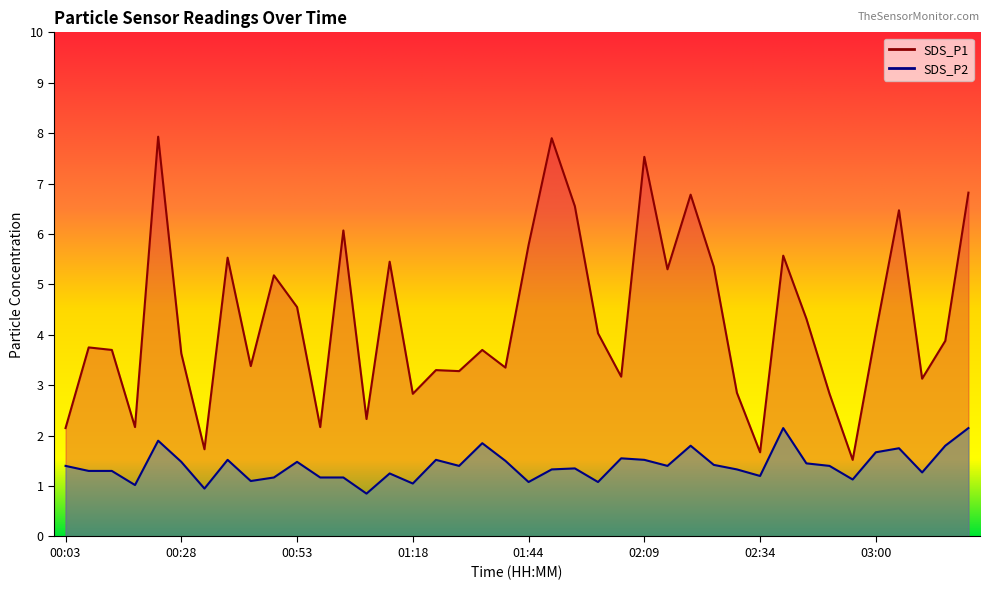

Reading left to right, extract all data points from this chart.

SDS_P1: 2.1	3.8	3.7	2.2	7.9	3.6	1.7	5.5	3.4	5.2	4.5	2.2	6.1	2.3	5.5	2.8	3.3	3.3	3.7	3.4	5.8	7.9	6.5	4.0	3.2	7.5	5.3	6.8	5.3	2.9	1.7	5.6	4.3	2.8	1.5	4.0	6.5	3.1	3.9	6.8
SDS_P2: 1.4	1.3	1.3	1.0	1.9	1.5	0.9	1.5	1.1	1.2	1.5	1.2	1.2	0.8	1.2	1.1	1.5	1.4	1.9	1.5	1.1	1.3	1.4	1.1	1.6	1.5	1.4	1.8	1.4	1.3	1.2	2.1	1.4	1.4	1.1	1.7	1.8	1.3	1.8	2.1